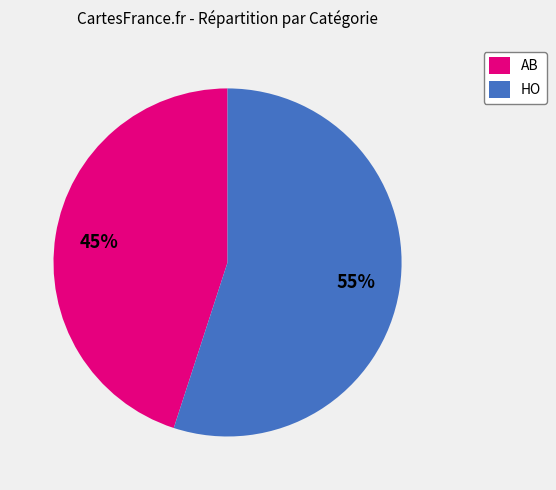

How many segments does this pie chart have?

2